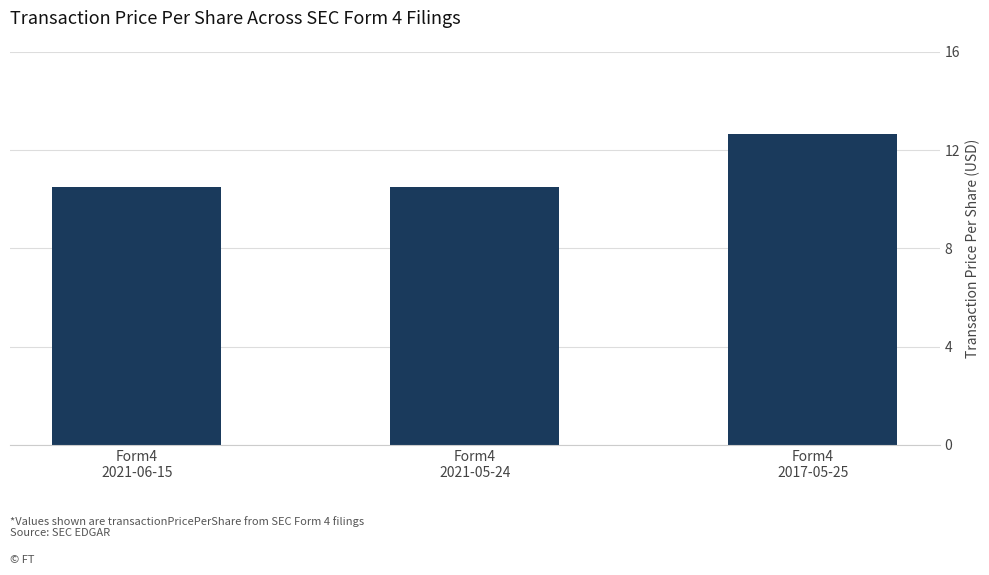

How many bars are there in total?

3